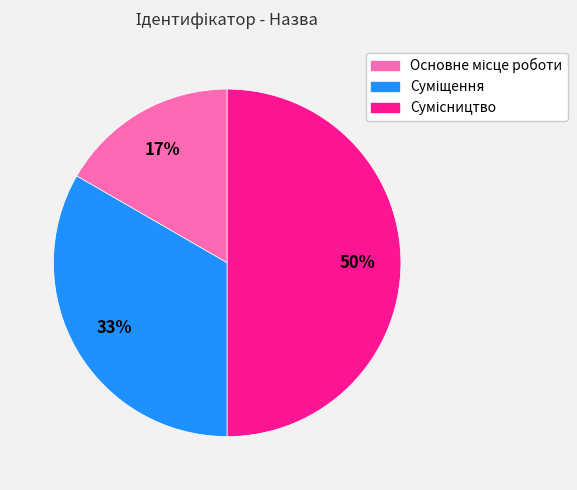

How many segments does this pie chart have?

3